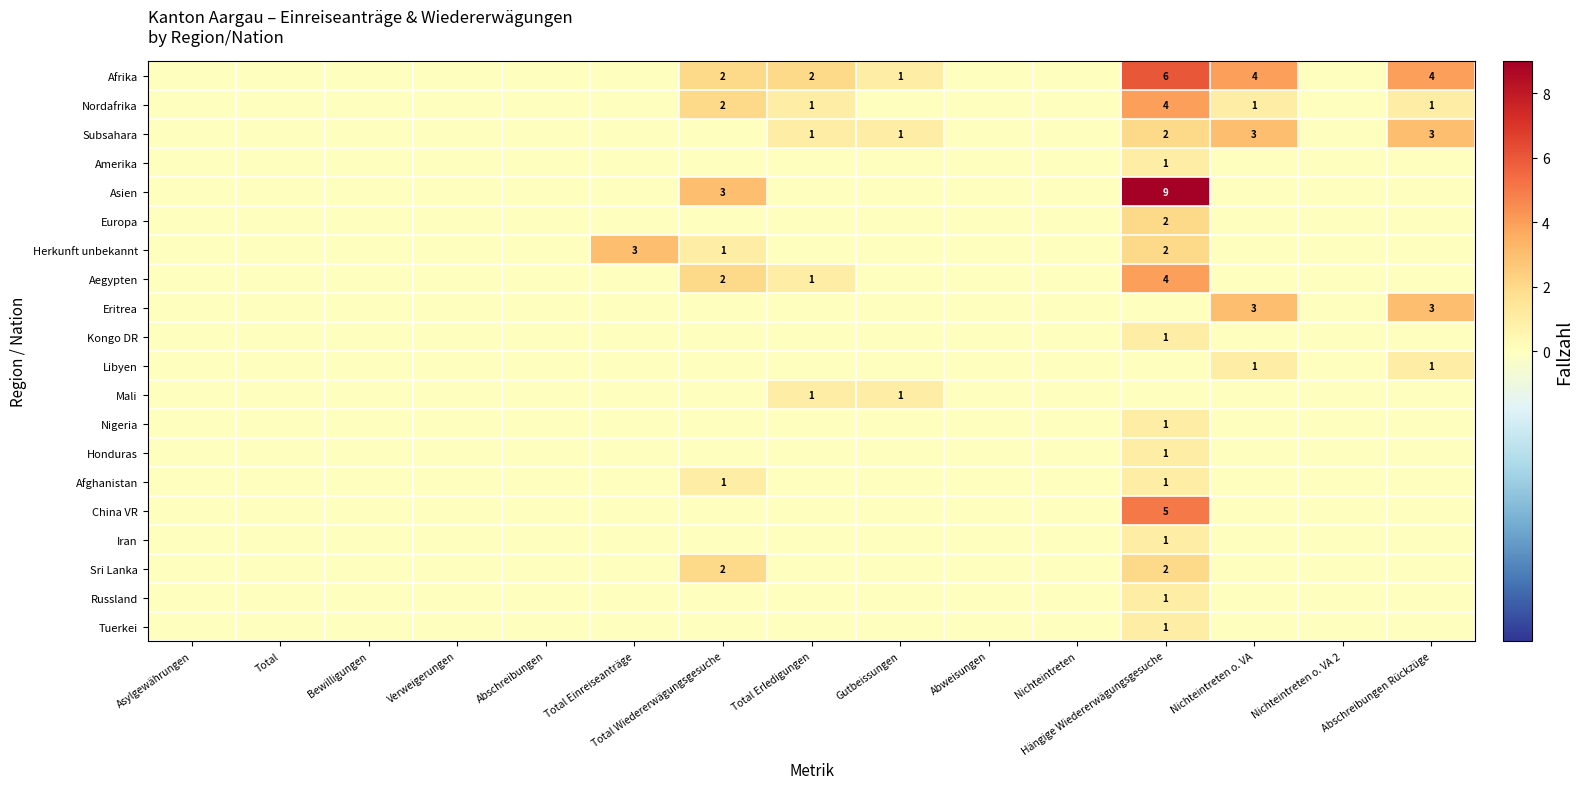

The value of Aegypten at Abschreibungen is -2. True or false?

False